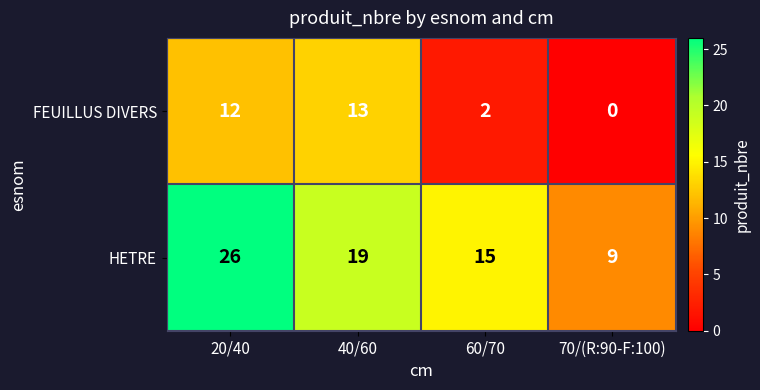

What is the difference between the second highest and second lowest values in the FEUILLUS DIVERS series?

10